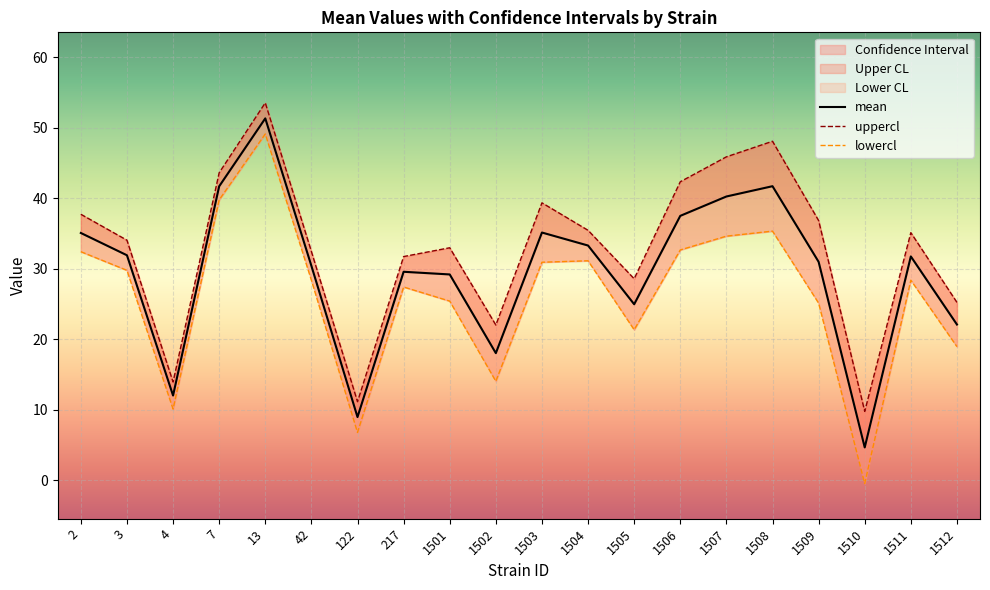

True or false: lowercl has more than 1 points higher than both neighbors.

True